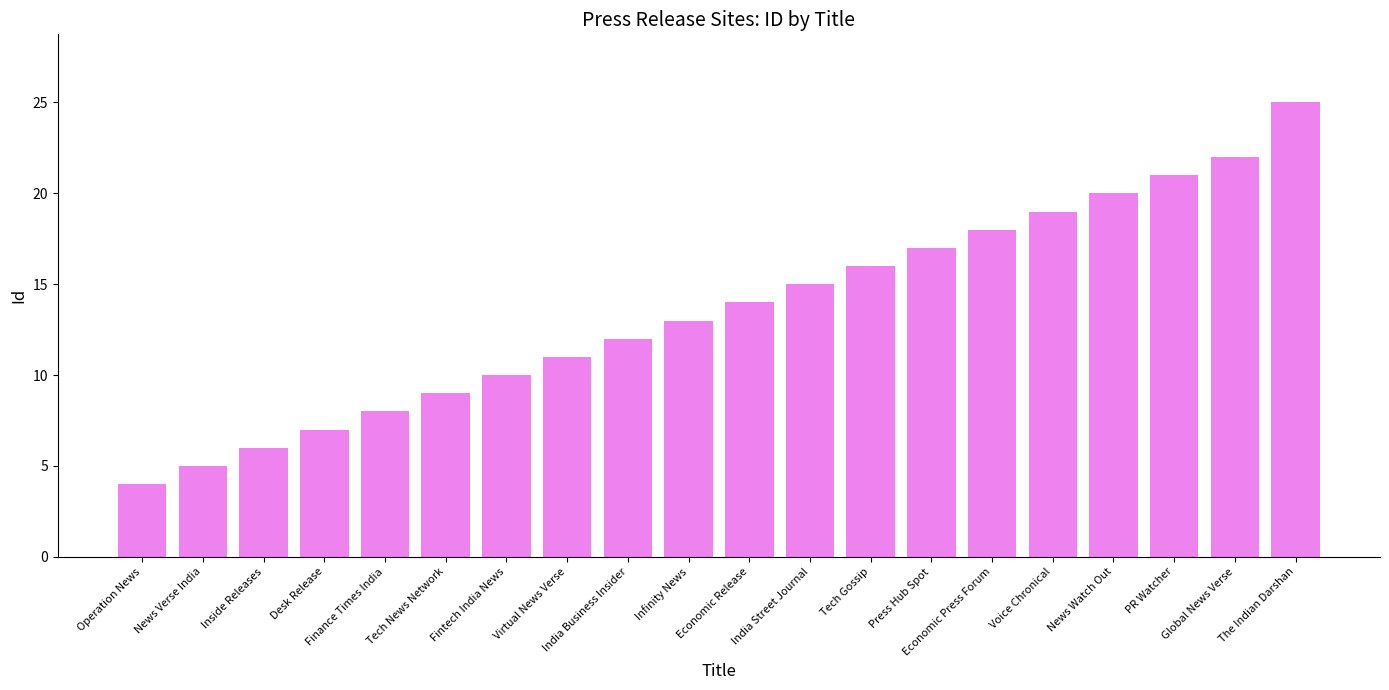

List the labels in order of value, smallest first.

Operation News, News Verse India, Inside Releases, Desk Release, Finance Times India, Tech News Network, Fintech India News, Virtual News Verse, India Business Insider, Infinity News, Economic Release, India Street Journal, Tech Gossip, Press Hub Spot, Economic Press Forum, Voice Chronical, News Watch Out, PR Watcher, Global News Verse, The Indian Darshan